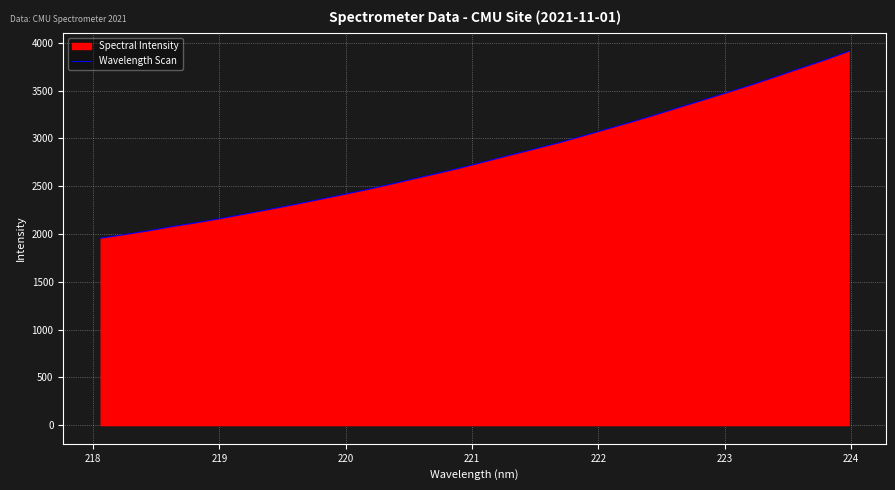

What is the difference between the second highest and minimum values?

1862.4